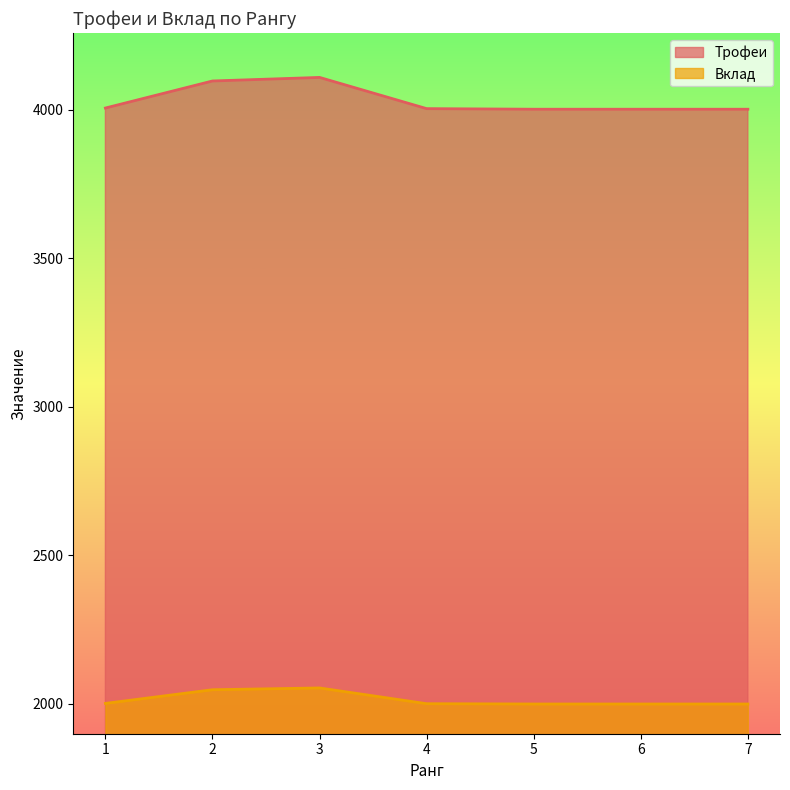

What is the sum of the Трофеи values at 5 and 4?

8004